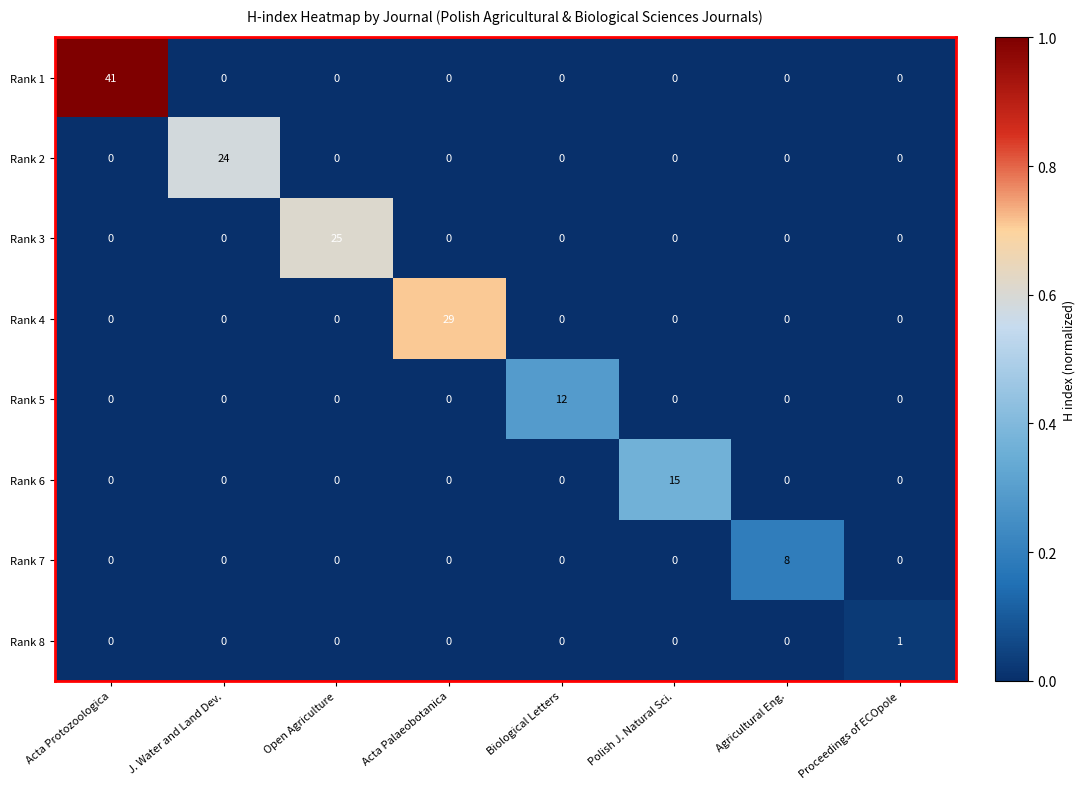

What is the total value across all series at Agricultural Eng.?

8